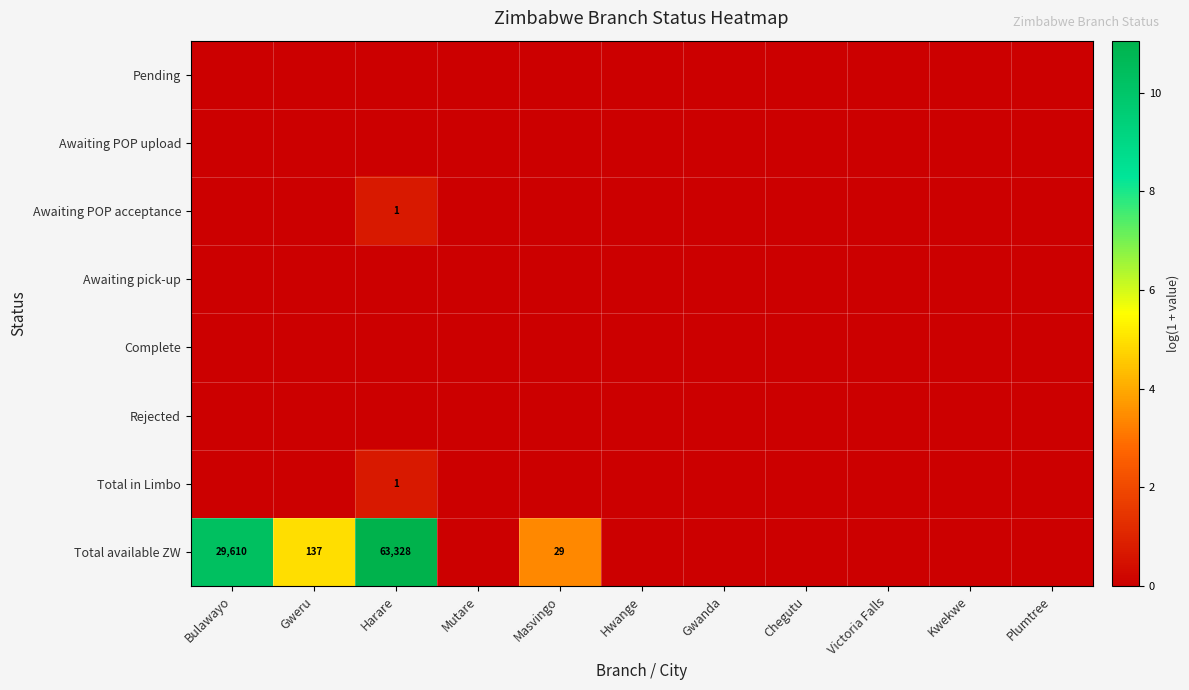

True or false: Awaiting POP acceptance has a value of 1 at Harare.

True